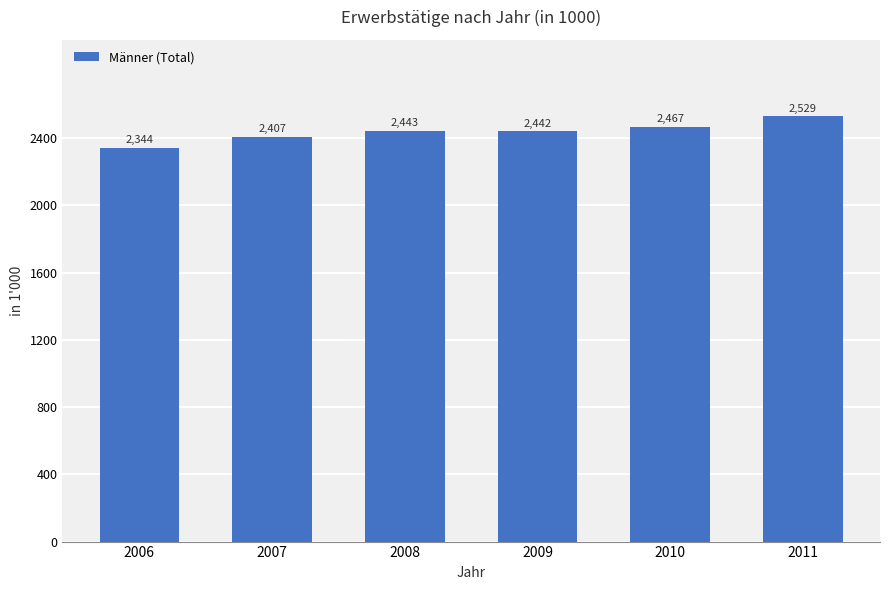

What is the difference between the maximum and minimum values?

185.8